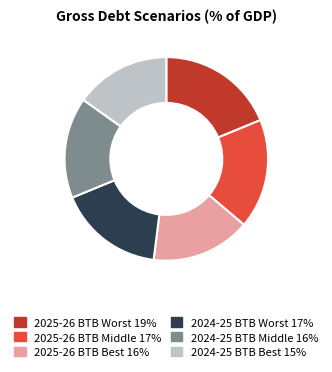

Does 2024-25 BTB Best represent more than half of the total?

No